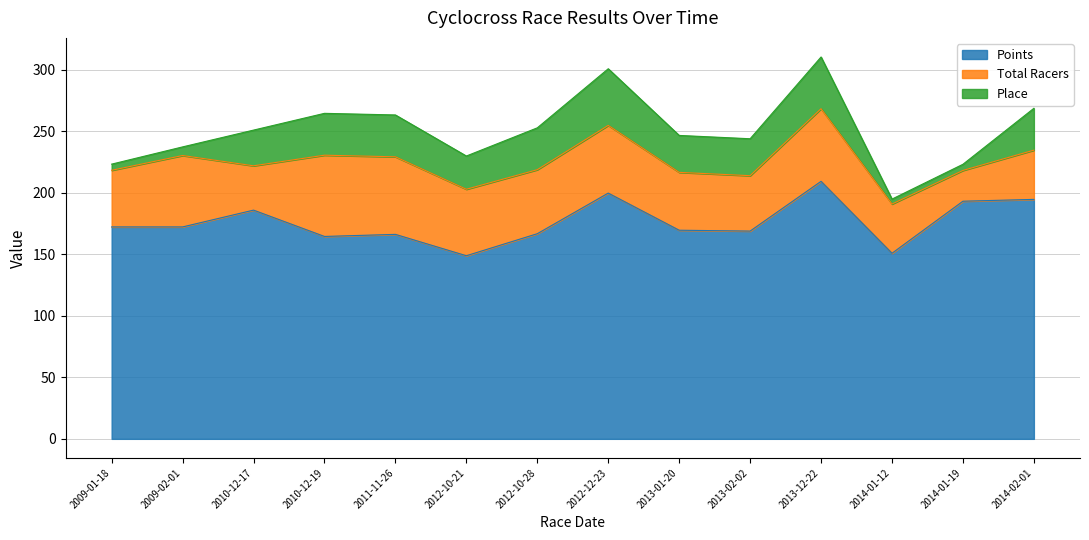

The value of Points at 2012-10-28 is 234.5. True or false?

False